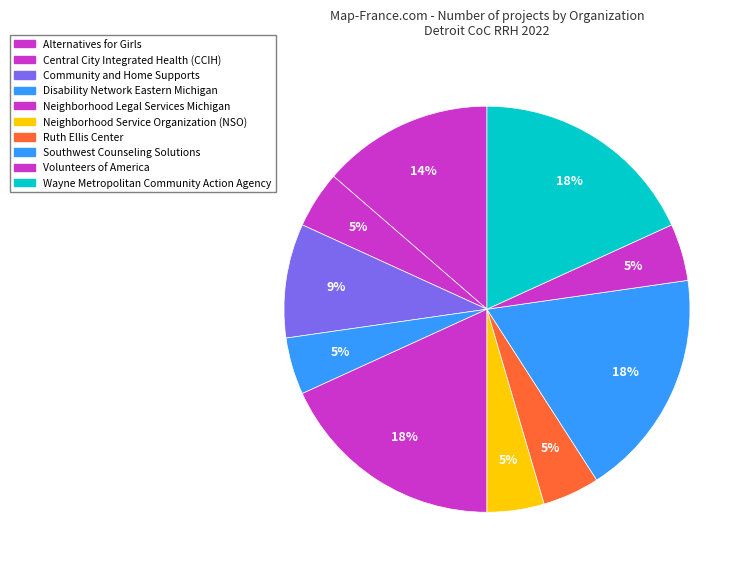

To the nearest percent, what is the difference between the Volunteers of America and Wayne Metropolitan Community Action Agency slice percentages?

14%